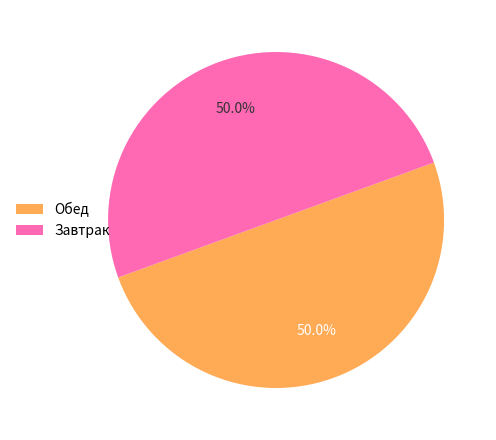

What percentage do Обед and Завтрак together represent?

100.0%